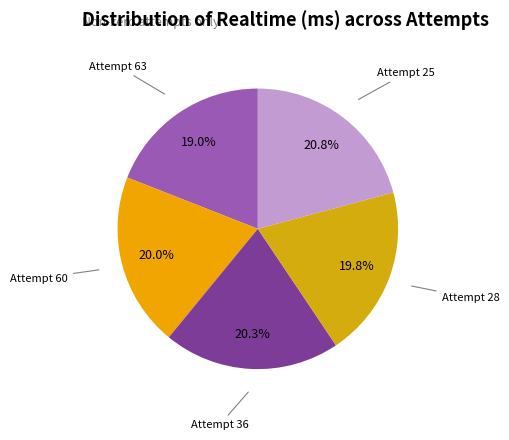

How many segments does this pie chart have?

5